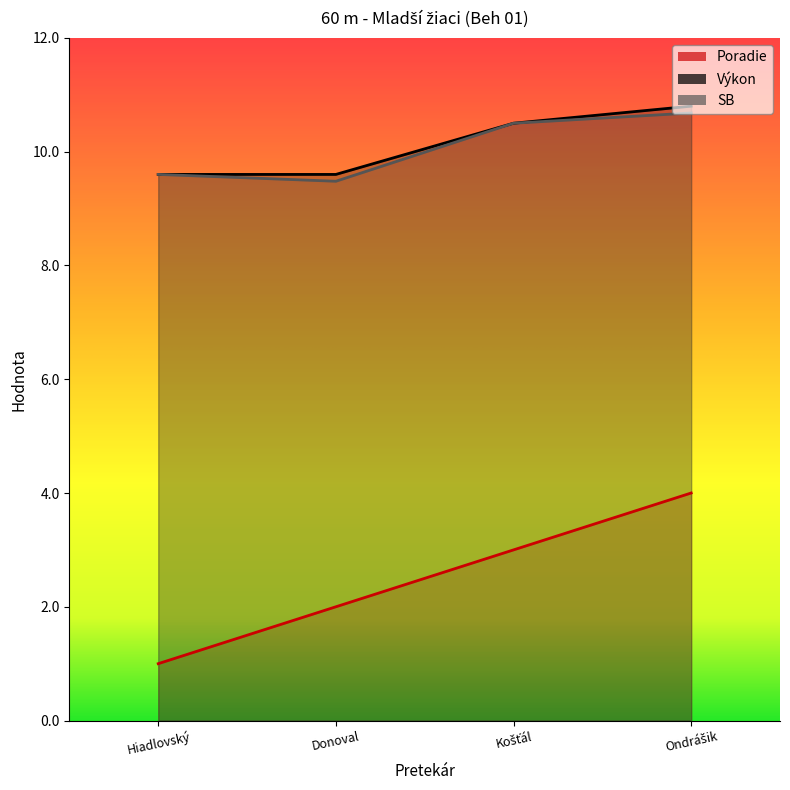

What is the value of the Výkon point at the 3rd from the left?

10.5